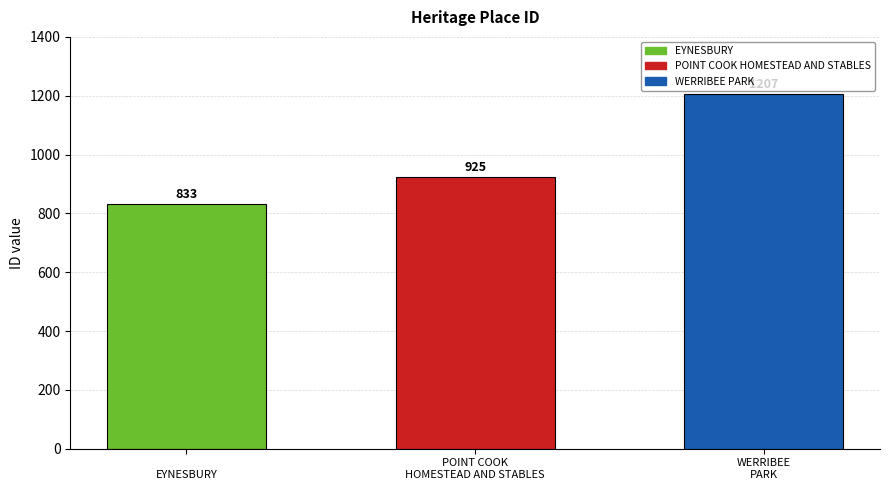

How many values are below 925?

1